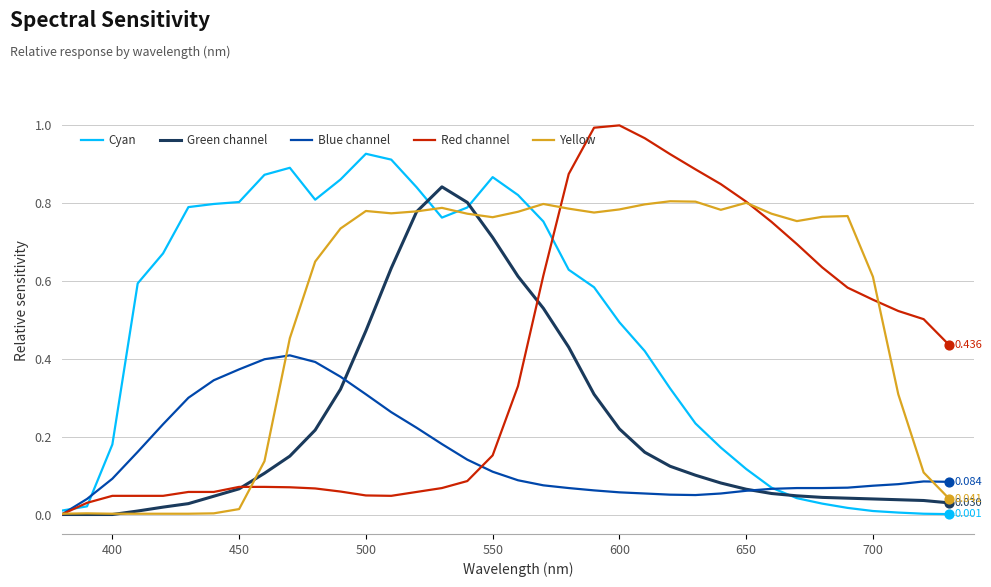

Which series has the largest total across all categories?

Yellow